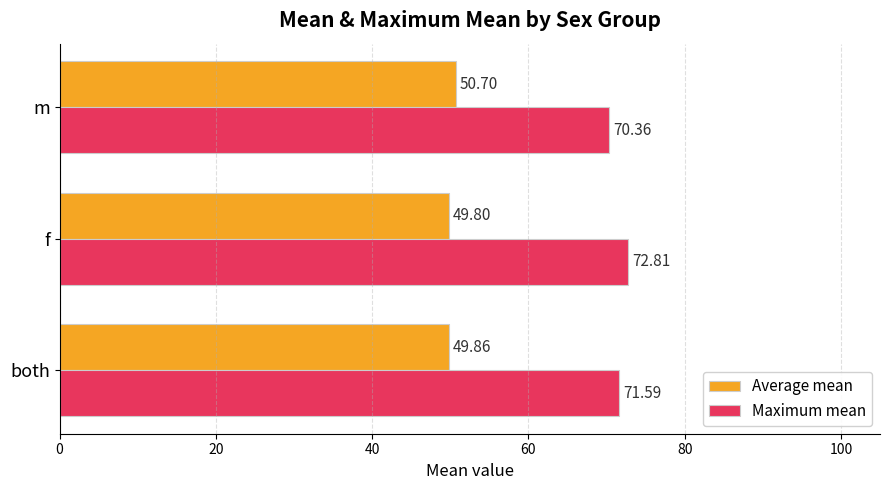

What is the sum of all Maximum mean values?

214.8